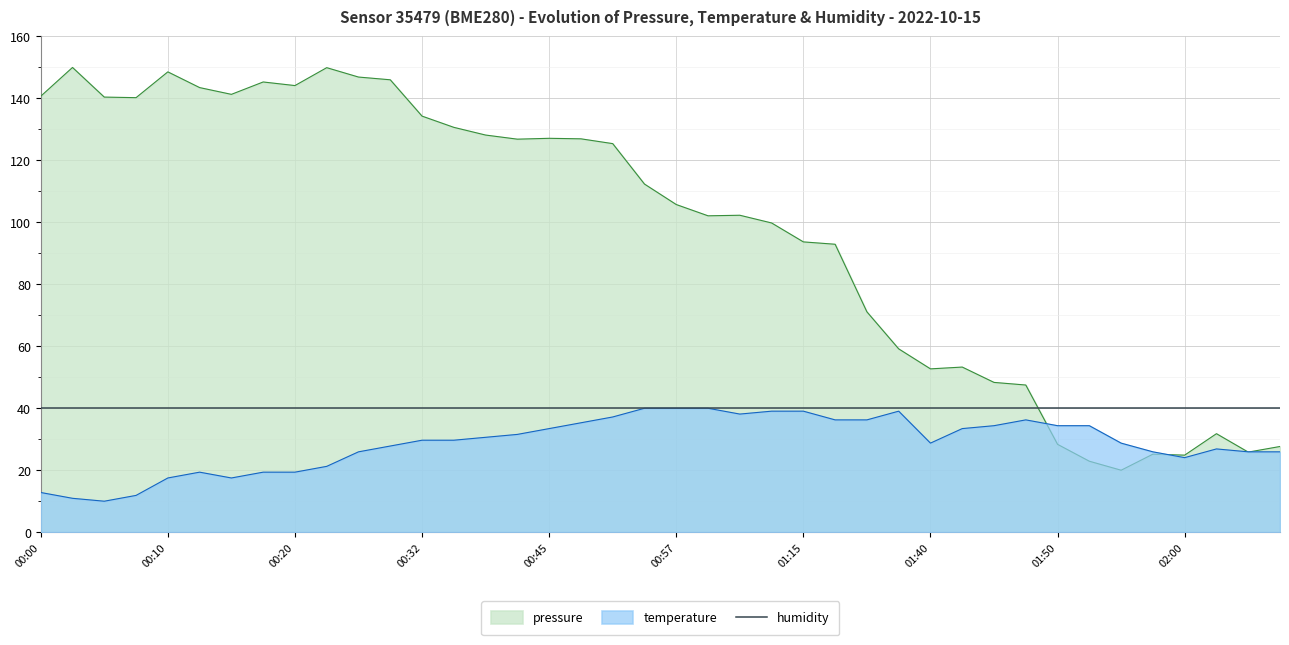

True or false: pressure has a value of 143.5 at 00:13.

True